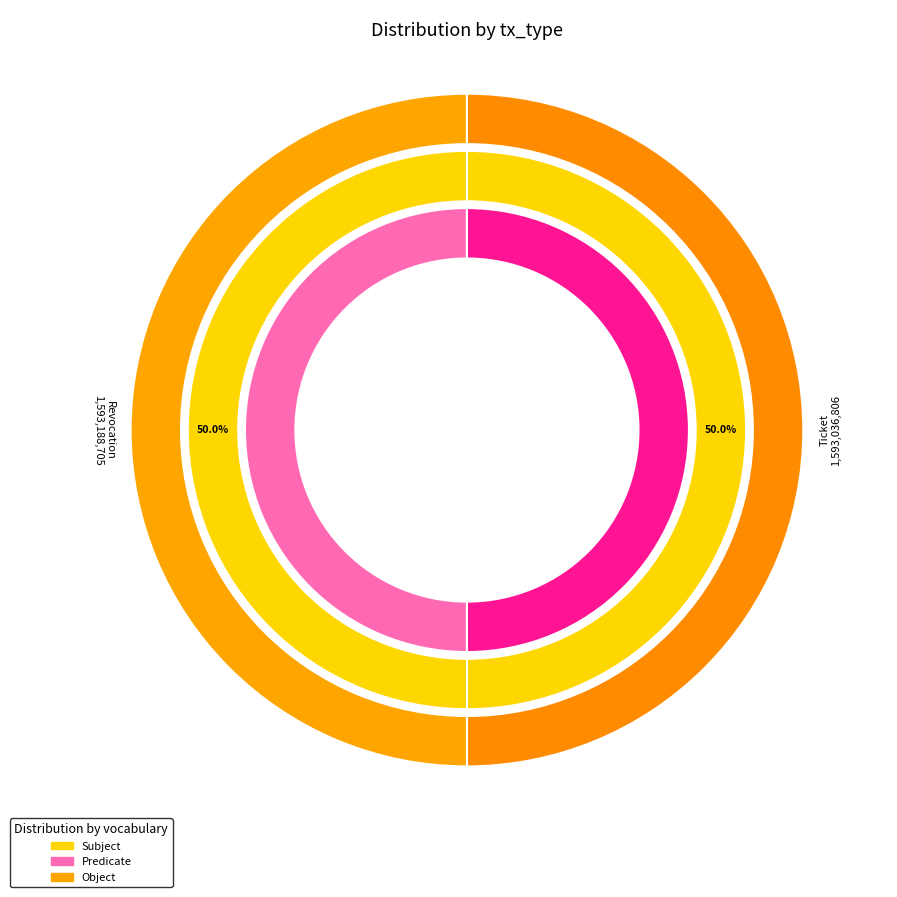

What percentage is the Revocation slice, to the nearest percent?

50%